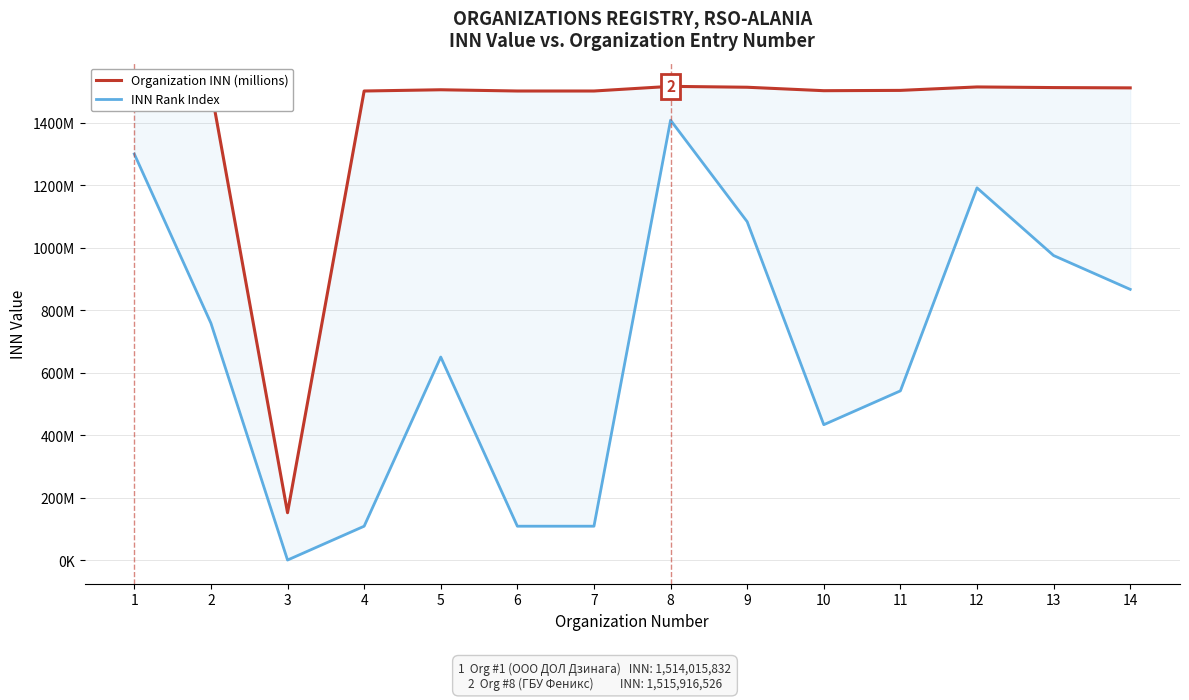

Between 14 and 10, which is larger?

14